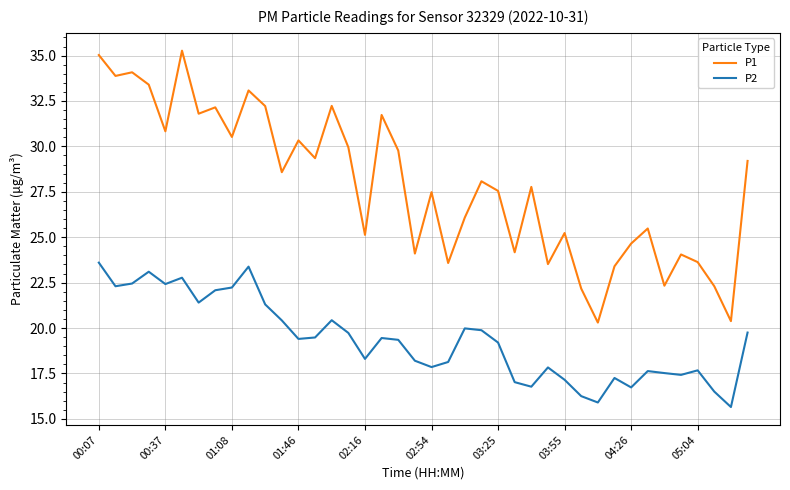

Rank the series by their average value, from highest to lowest.

P1, P2